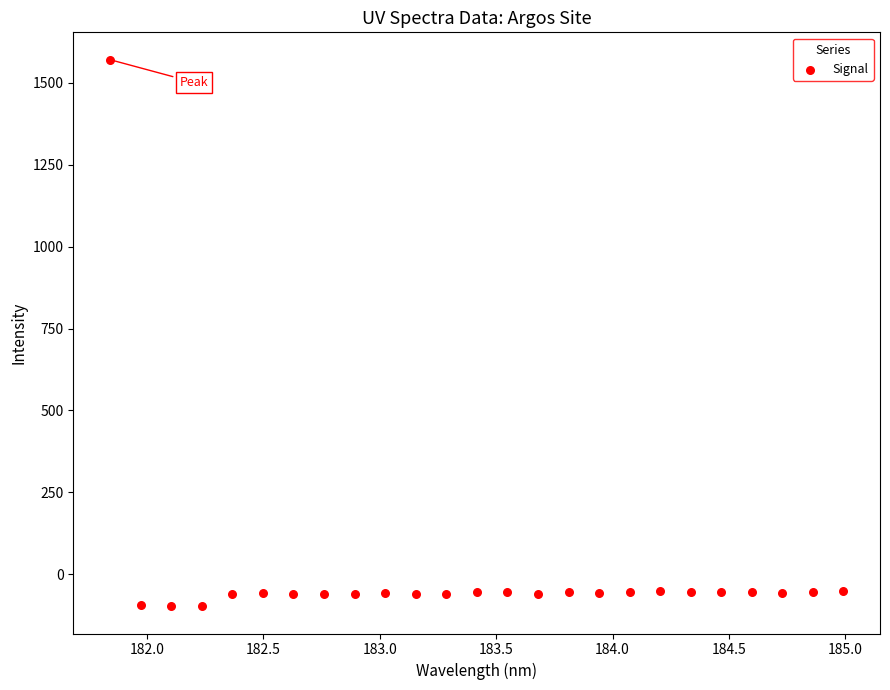

What is the range of X values (max minus min)?

3.1